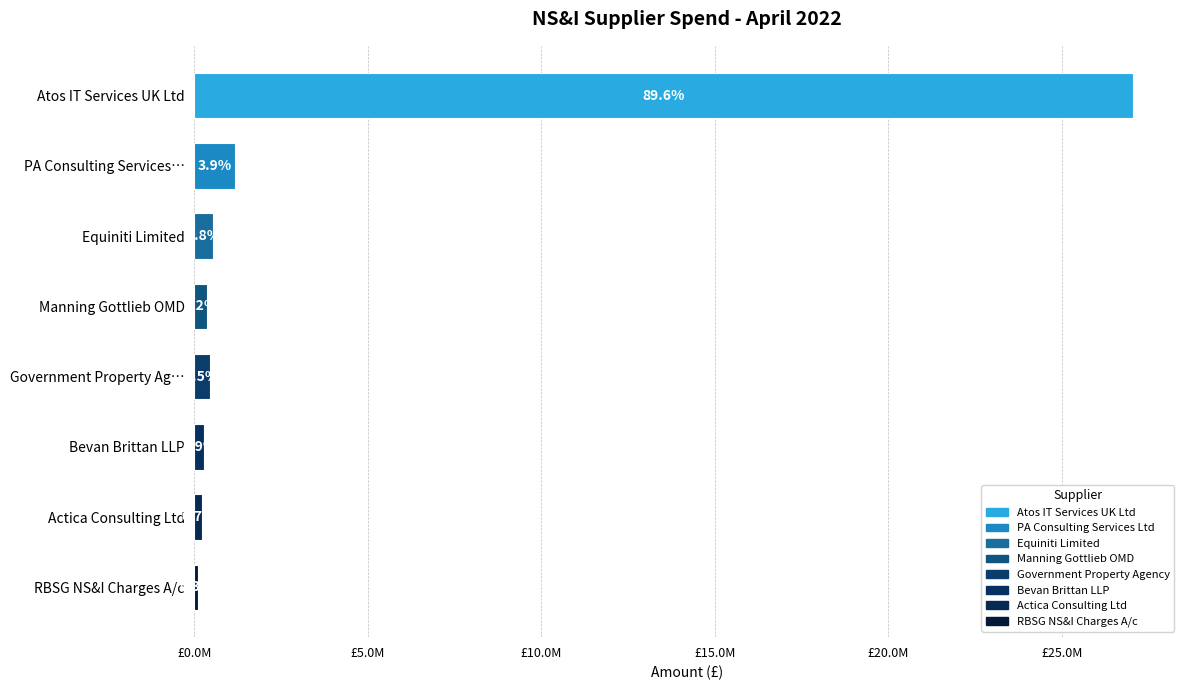

At which label does the data first exceed 450837?

Atos IT Services UK Ltd